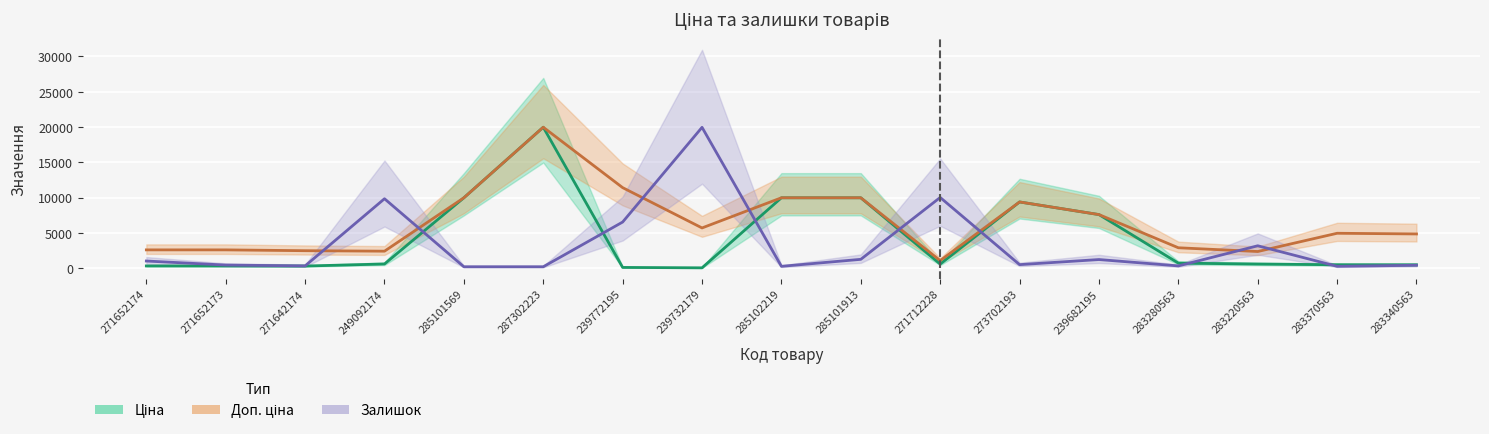

Between 283280563 and 285101913, which is larger?

285101913